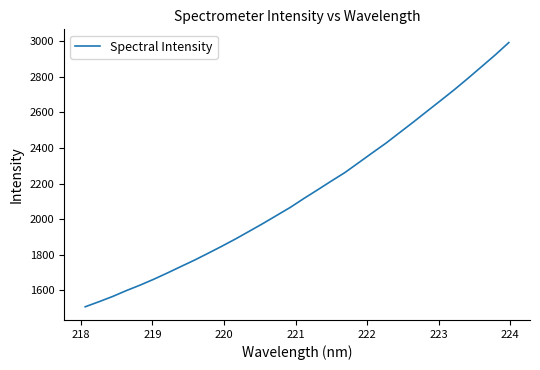

What is the maximum value shown in the chart?

2993.0